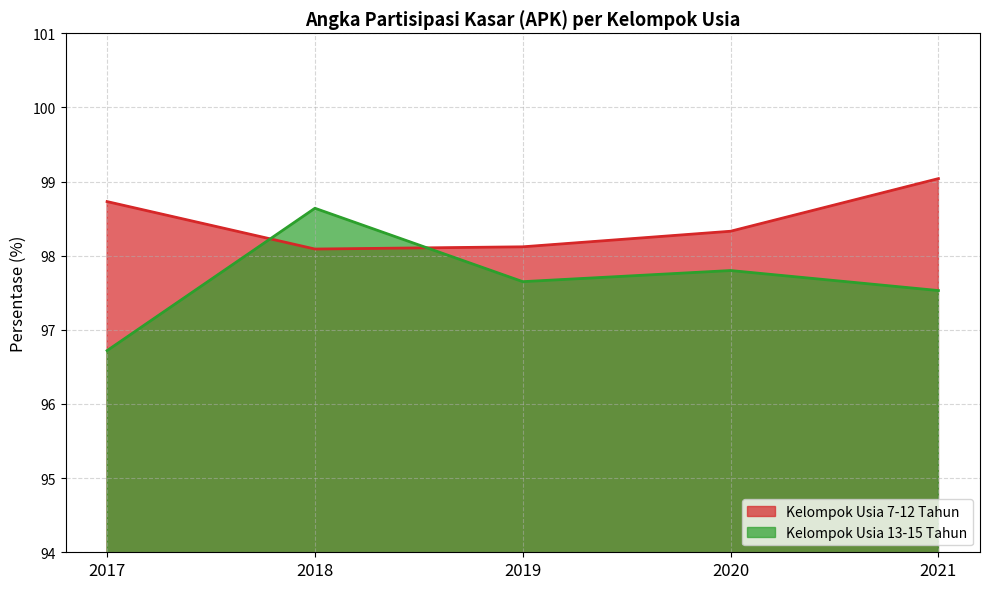

What are all the series names shown in the legend?

Kelompok Usia 7-12 Tahun, Kelompok Usia 13-15 Tahun